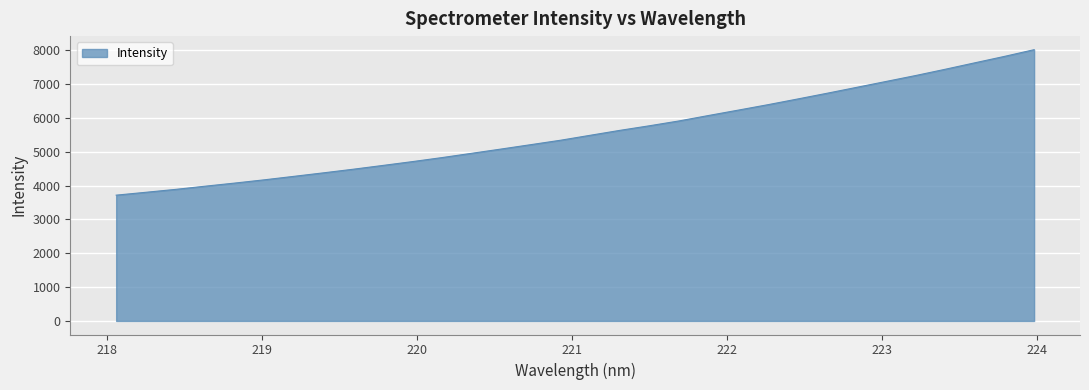

How many lines are shown in the chart?

1